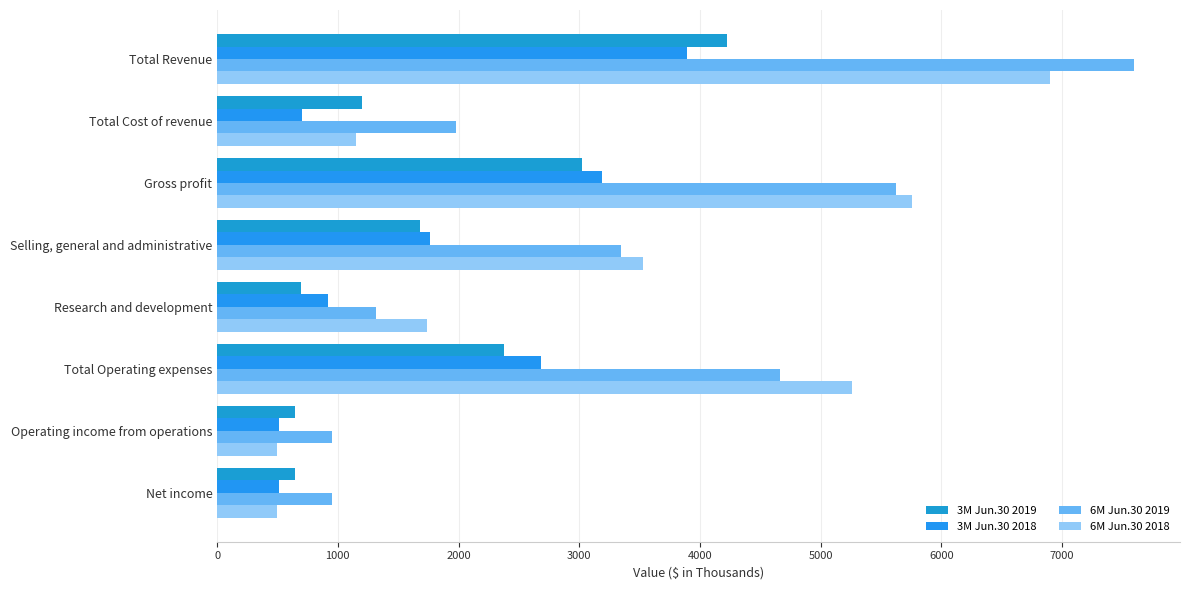

What is the value of the 3M Jun.30 2018 bar at the 7th from the left?

511